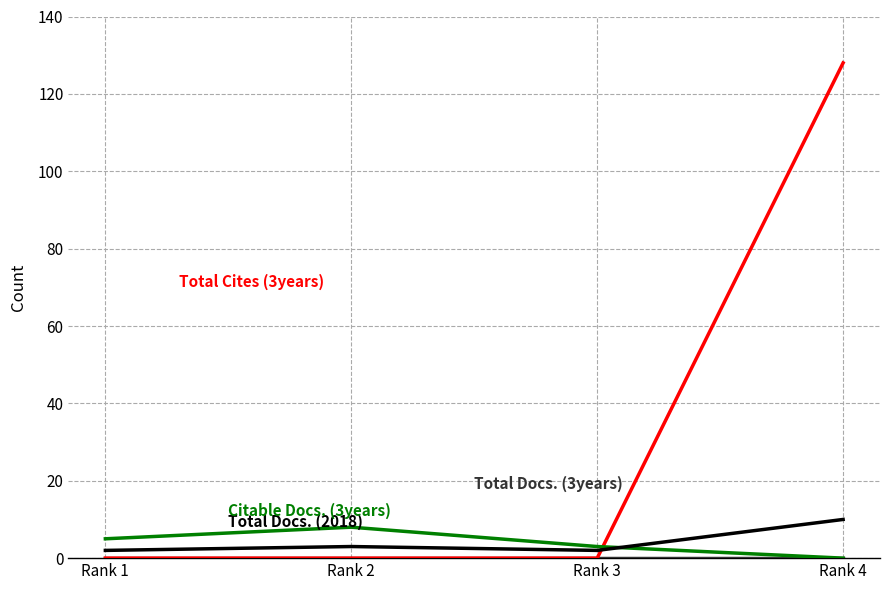

What is the greatest value displayed?

128